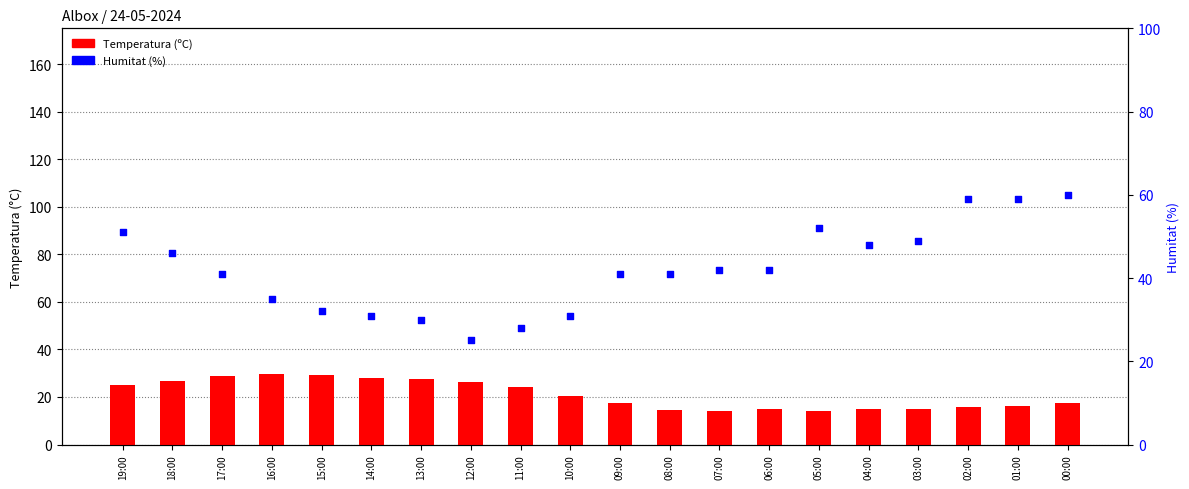

At how many categories does at least one series exceed 21?

20